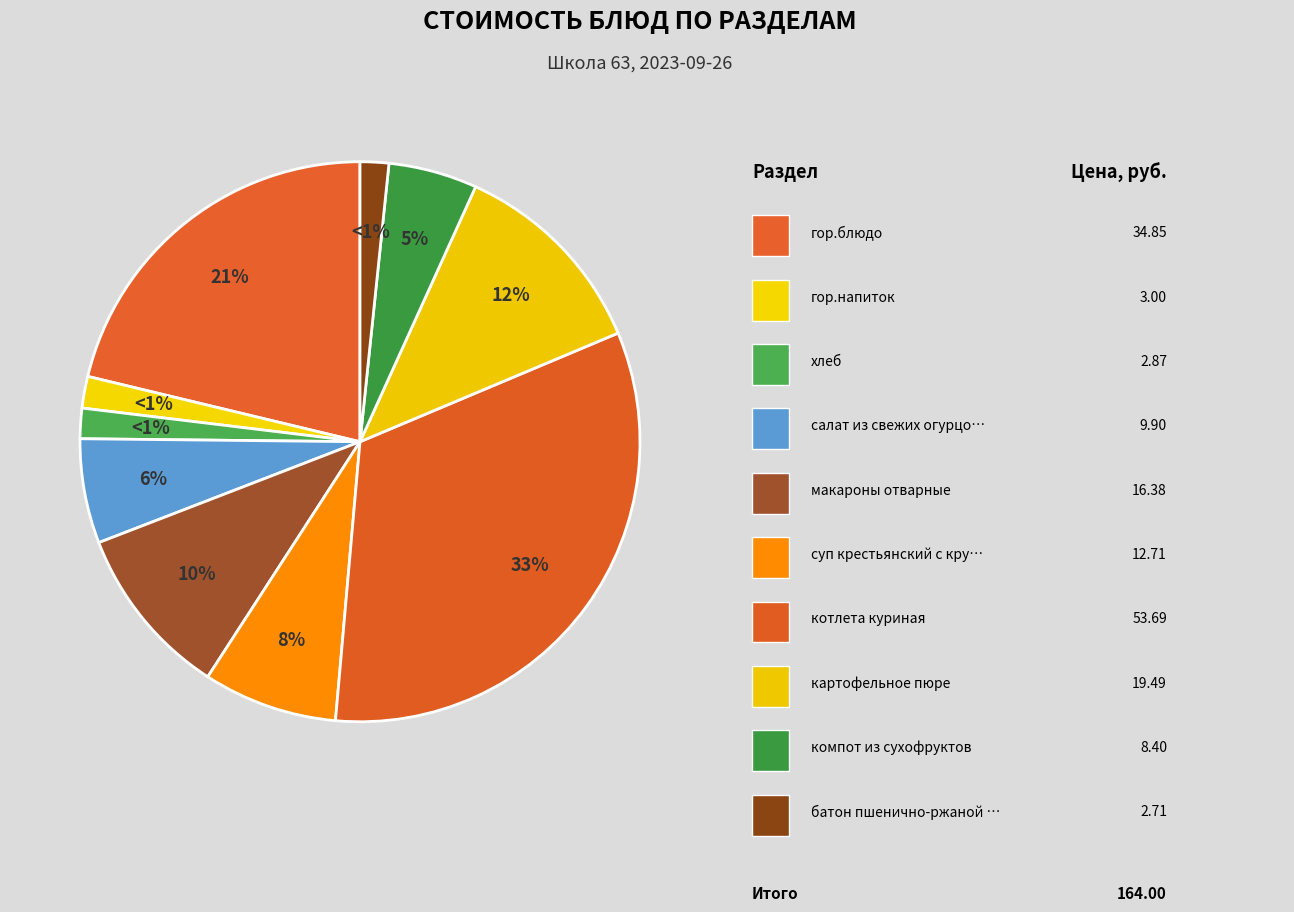

To the nearest percent, what percentage of the pie is компот из сухофруктов?

5%